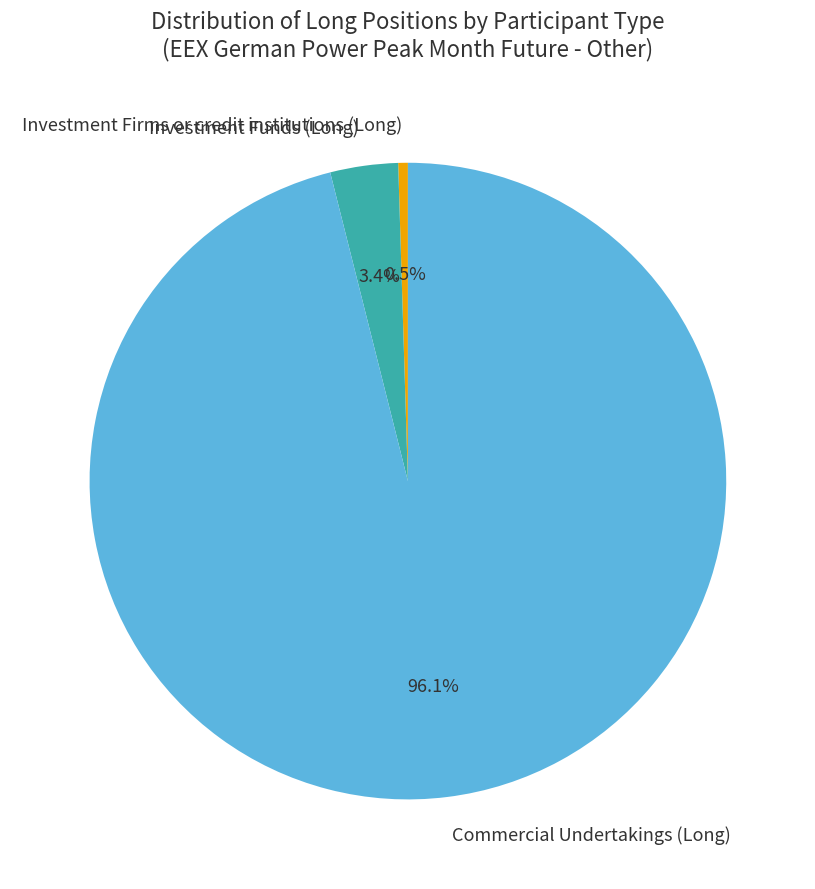

Which slice is the largest?

Commercial Undertakings (Long)